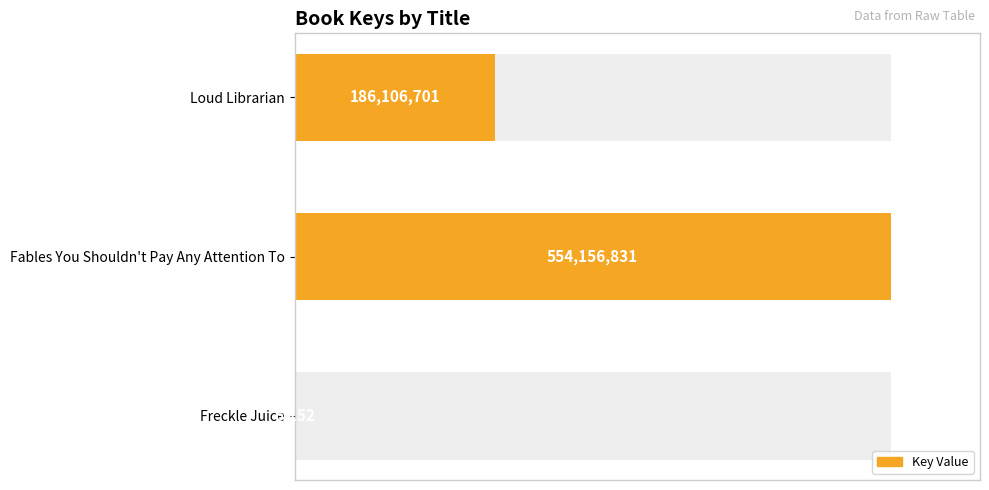

Rank the categories by value from highest to lowest.

Fables You Shouldn't Pay Any Attention To, Loud Librarian, Freckle Juice